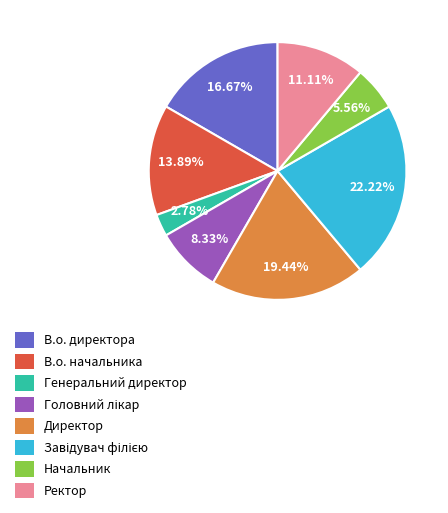

To the nearest percent, what is the difference between the largest and smallest slice percentages?

19%